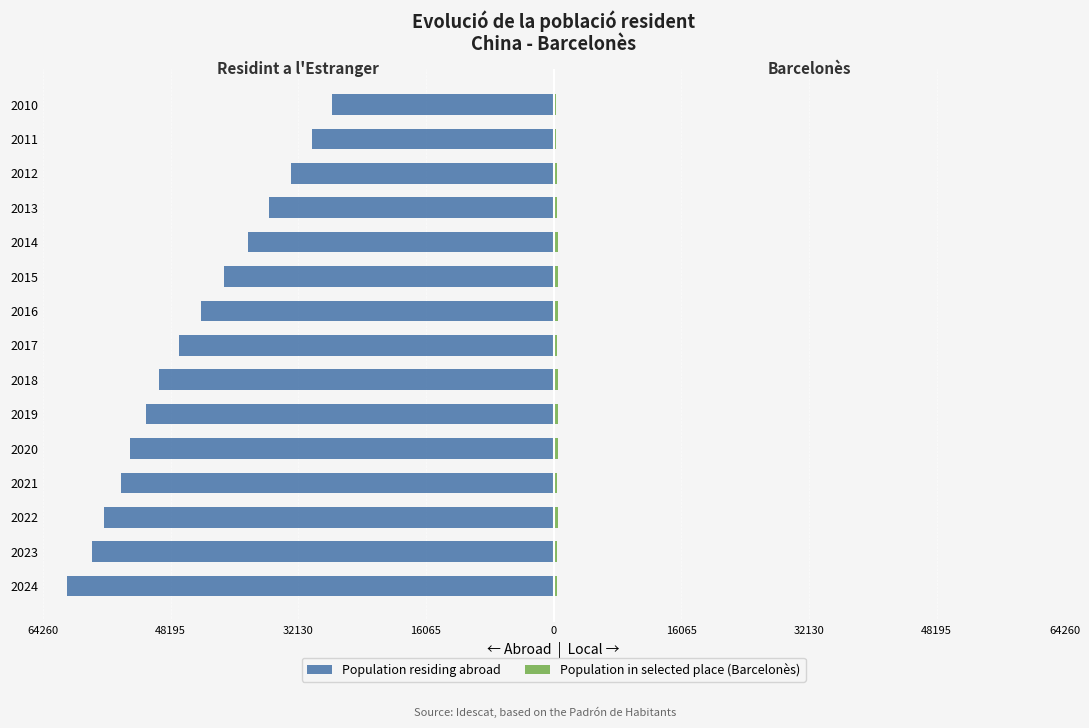

The Population residing abroad series shows -51336.2 at 2019. True or false?

True